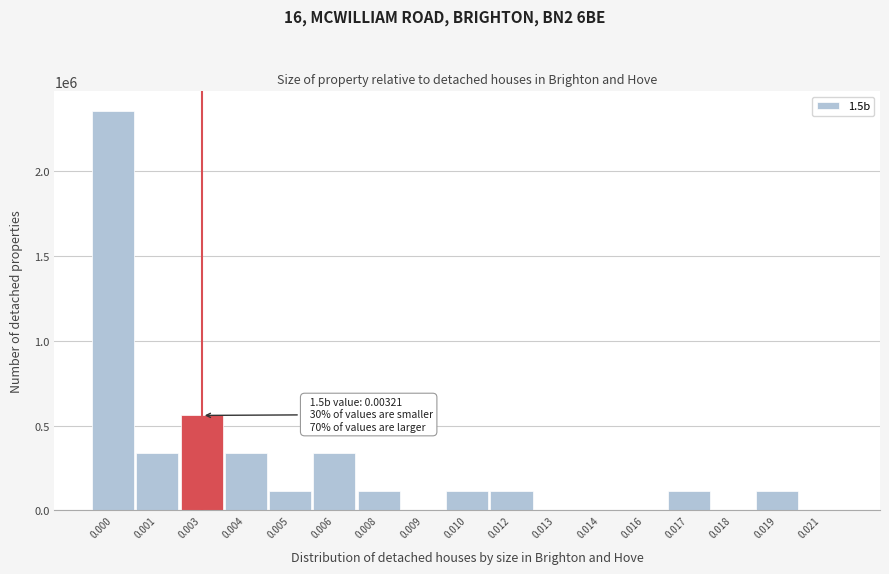

Reading right to left, extract all data points from this chart.

0.021=0	0.019=112000	0.018=0	0.017=112000	0.016=0	0.014=0	0.013=0	0.012=112000	0.010=112000	0.009=0	0.008=112000	0.006=336000	0.005=112000	0.004=336000	0.003=560000	0.001=336000	0.000=2352000